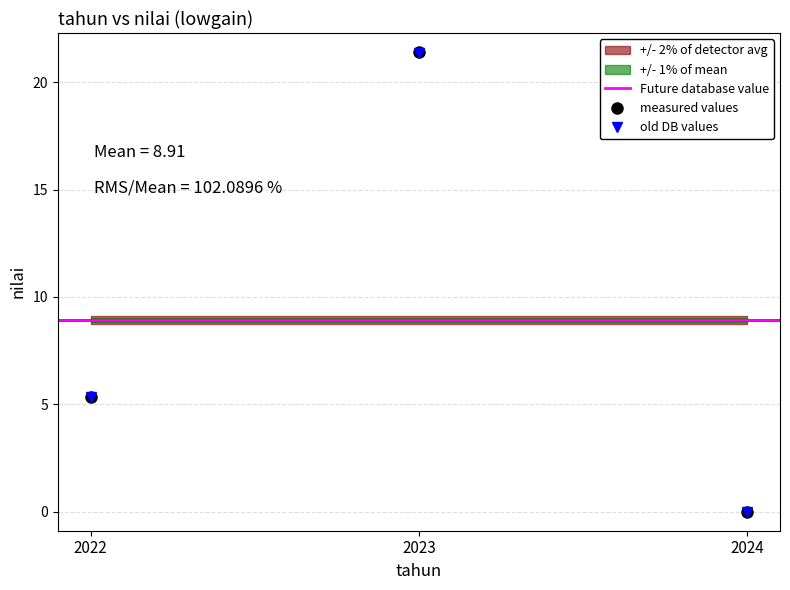

What is the greatest value displayed?

21.4